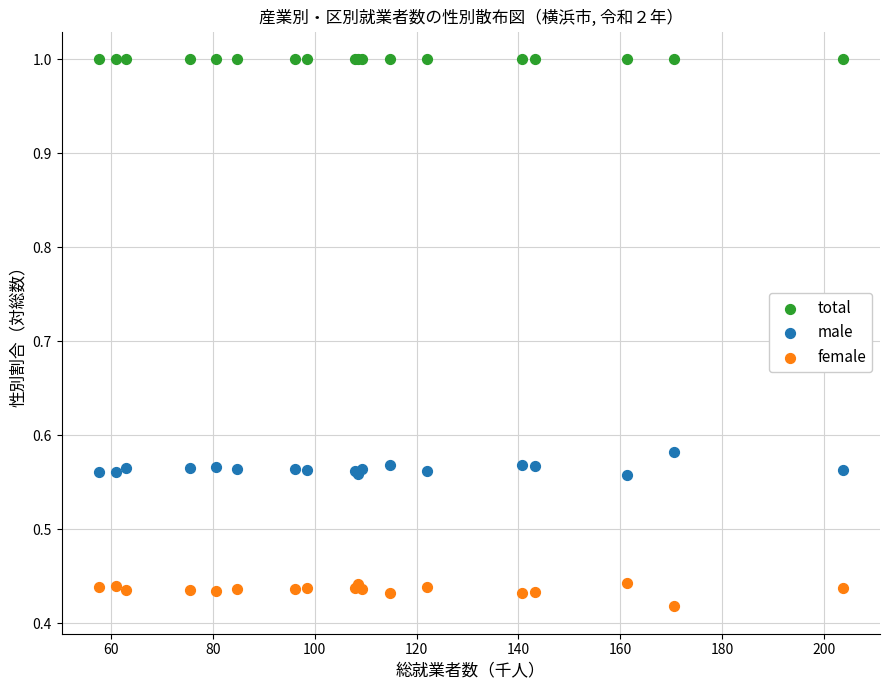

Which series contains the highest Y value?

total